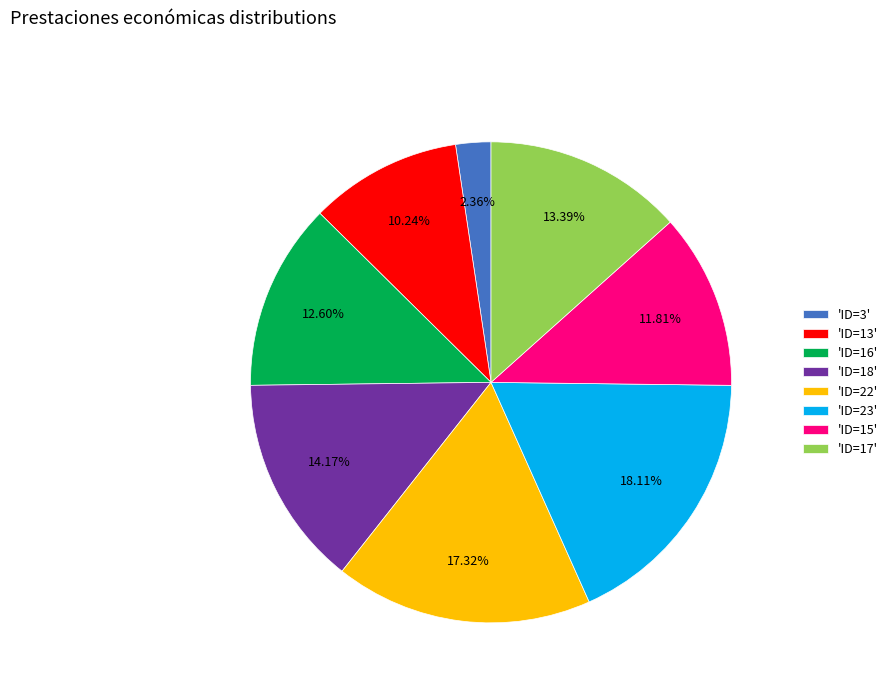

Combined, do 'ID=15' and 'ID=16' account for over 50%?

No